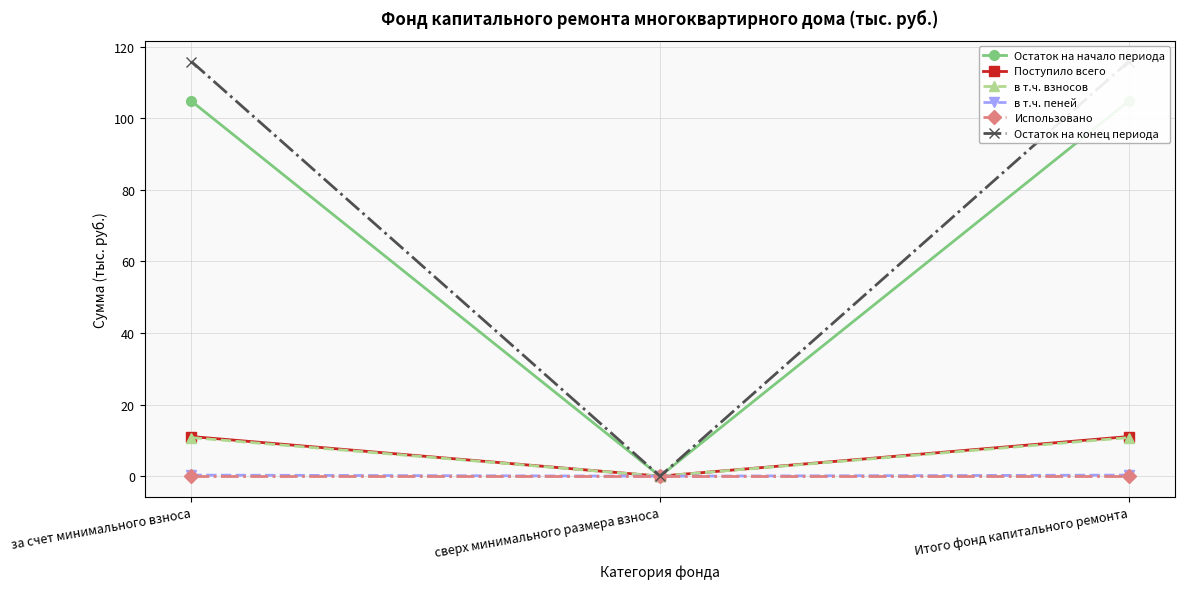

At за счет минимального взноса, list the series in order from largest to smallest.

Остаток на конец периода, Остаток на начало периода, Поступило всего, в т.ч. взносов, в т.ч. пеней, Использовано